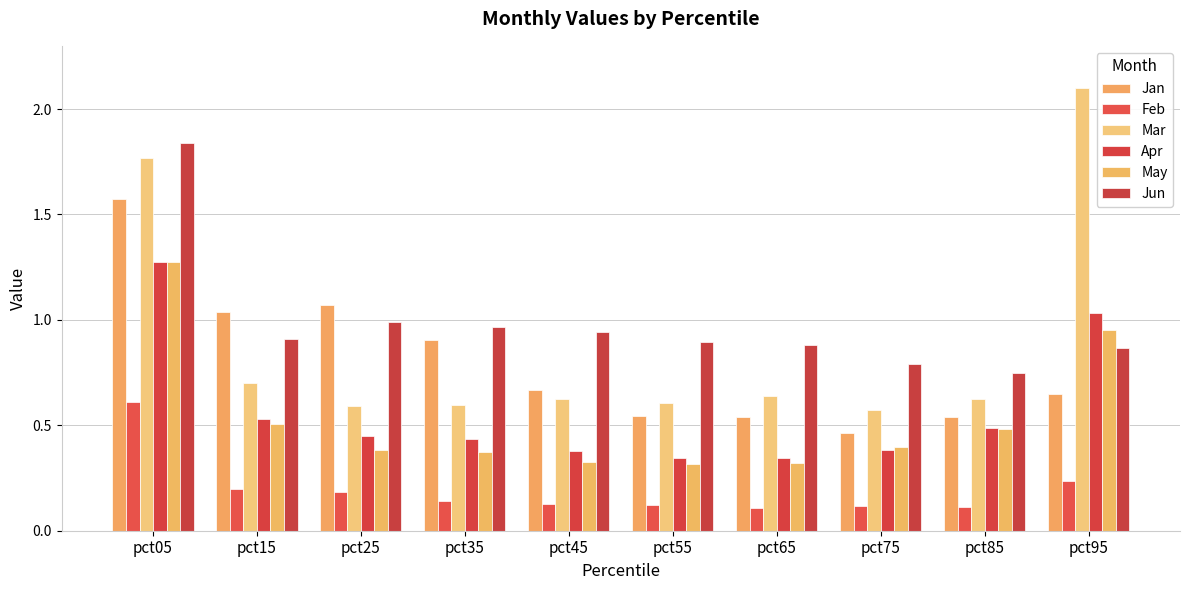

How many series are shown in this chart?

6